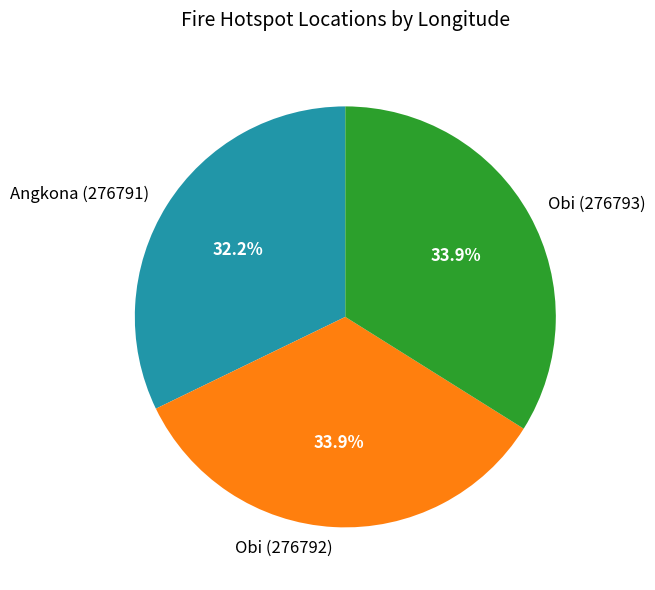

What percentage is the Obi (276792) slice, to the nearest percent?

34%